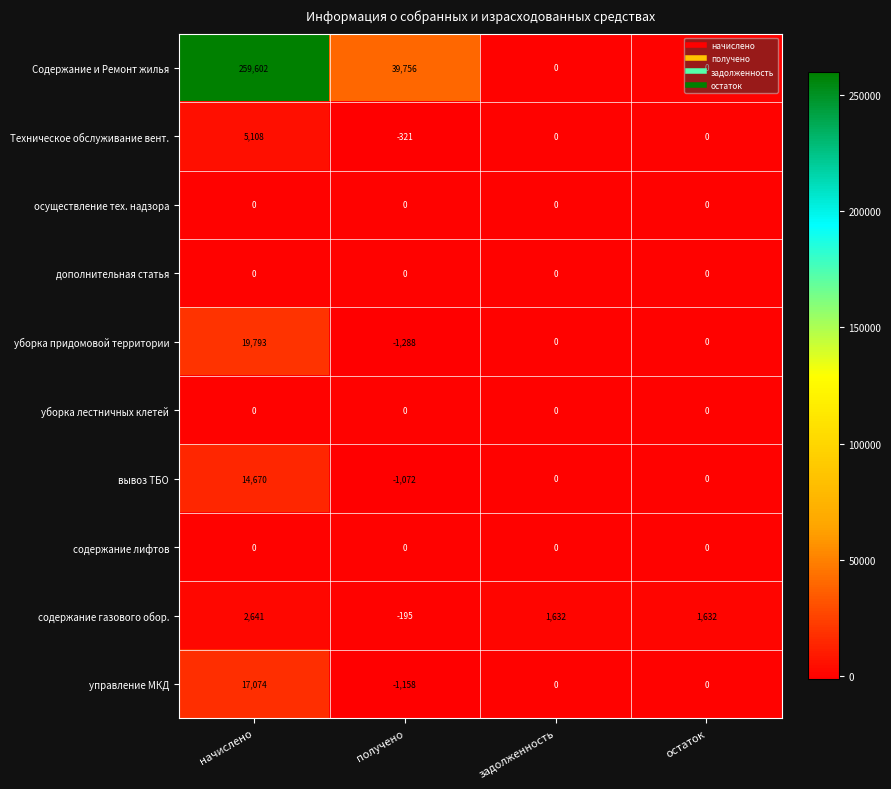

At which label is Содержание и Ремонт жилья closest to 129801?

получено